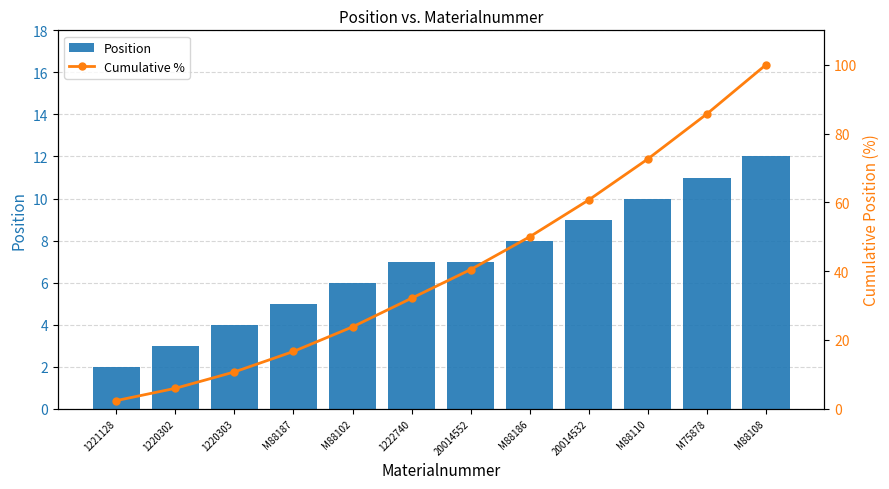

True or false: Cumulative % has a value of 16.7 at M88187.

True